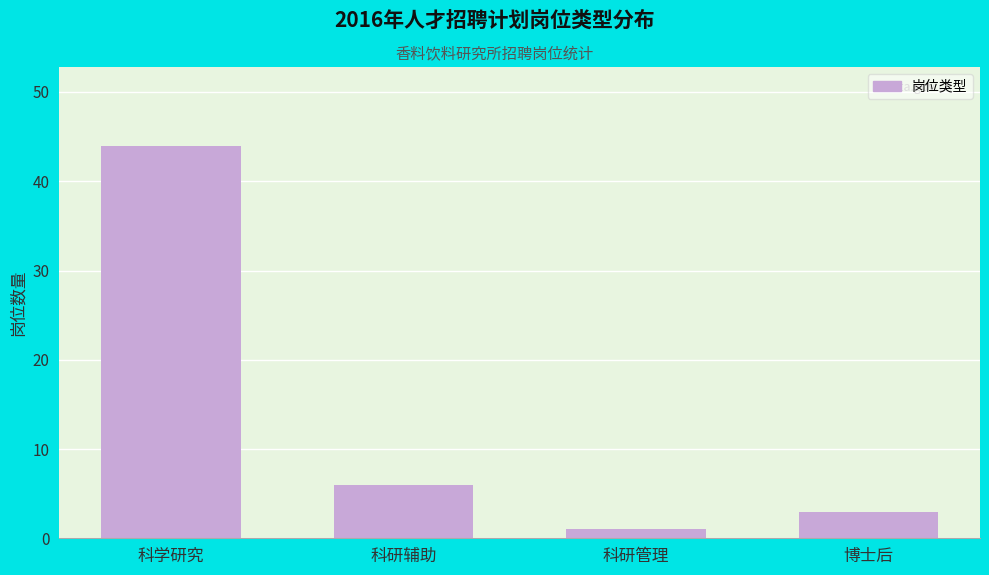

Reading left to right, extract all data points from this chart.

44	6	1	3